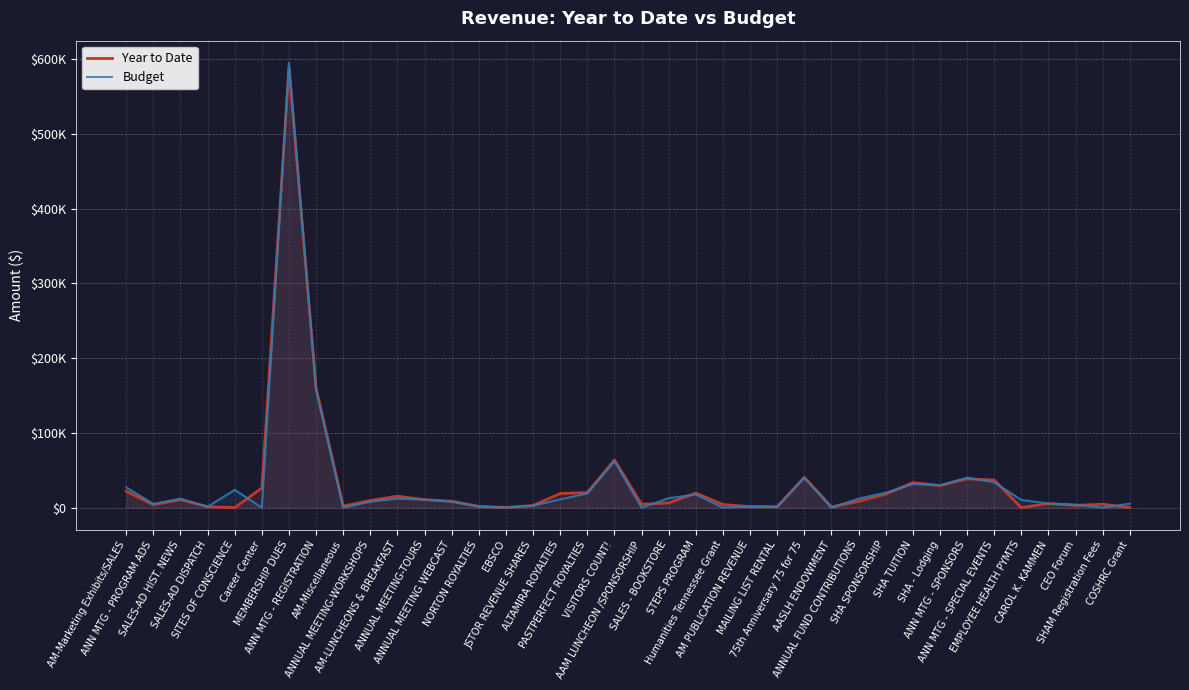

How many interior local valleys does the Budget series have?

11